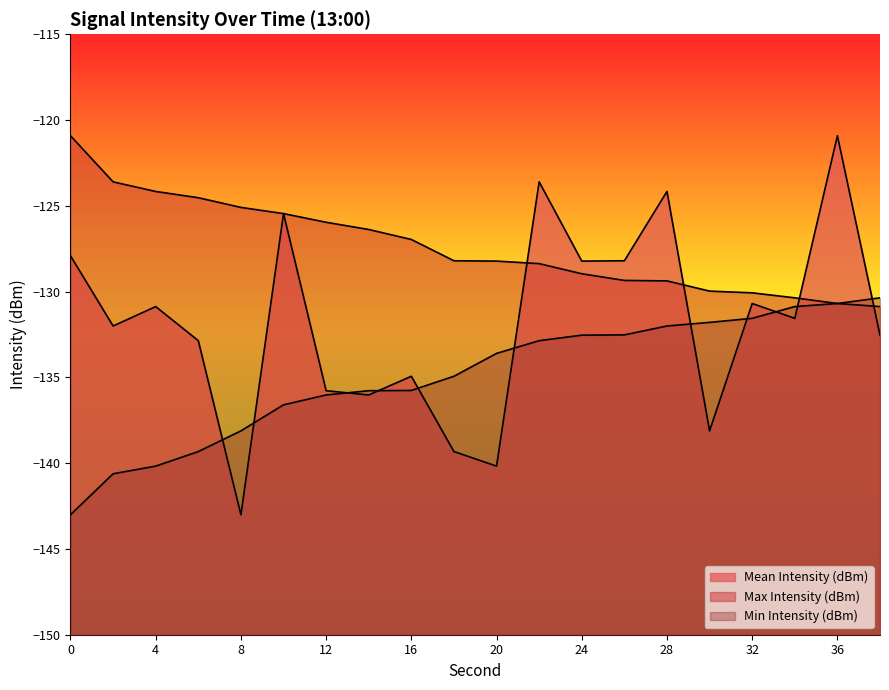

What is the maximum value for Max Intensity (dBm)?

-120.9